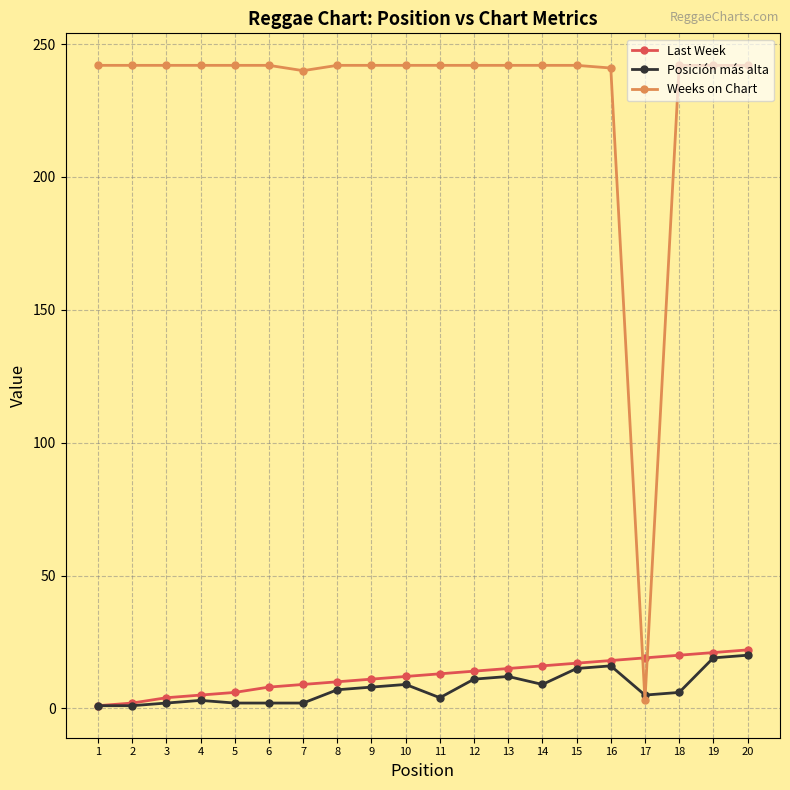

Which series has the largest range (max minus min)?

Weeks on Chart